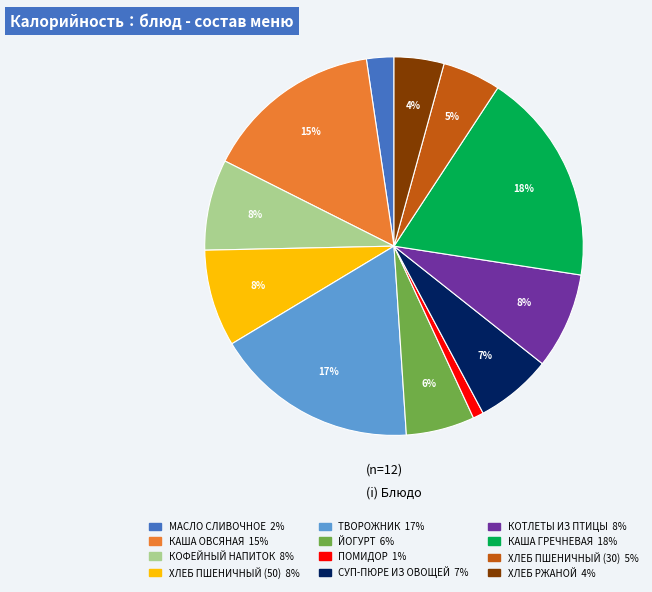

To the nearest percent, what portion does КОТЛЕТЫ ИЗ ПТИЦЫ represent?

8%